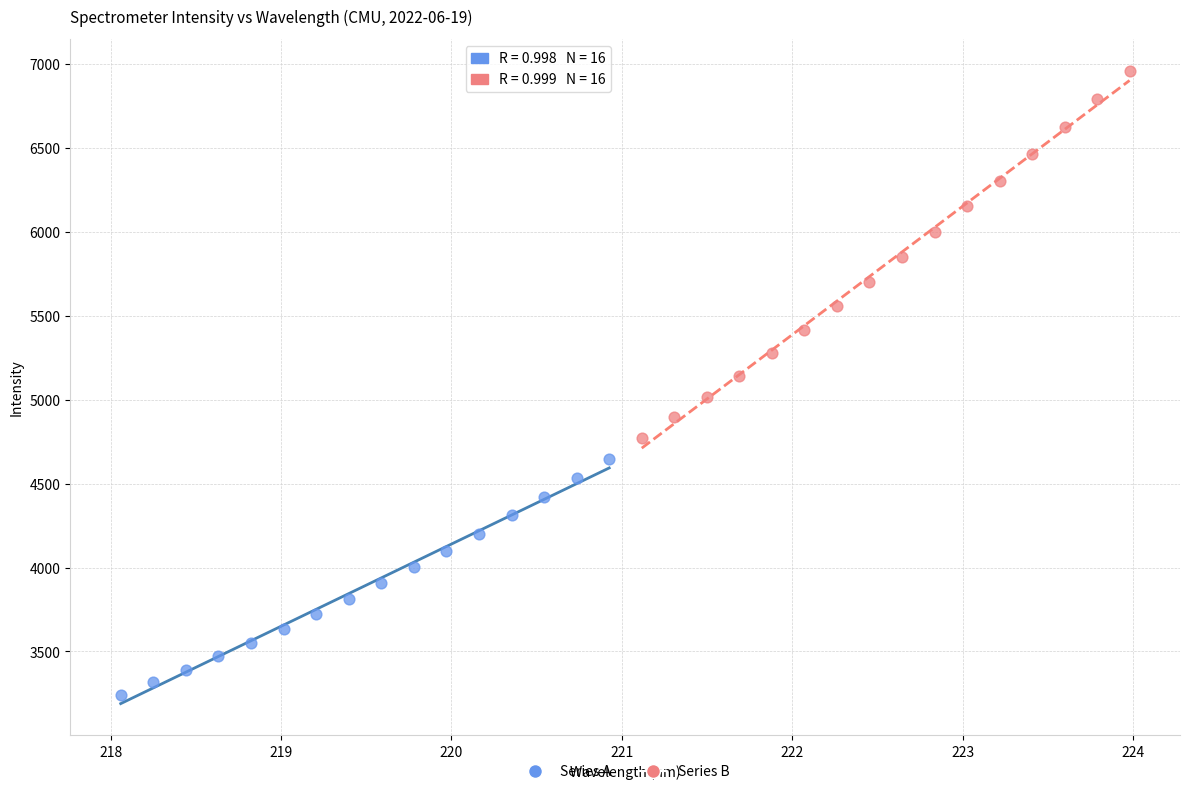

Which series contains the lowest Y value?

Series A